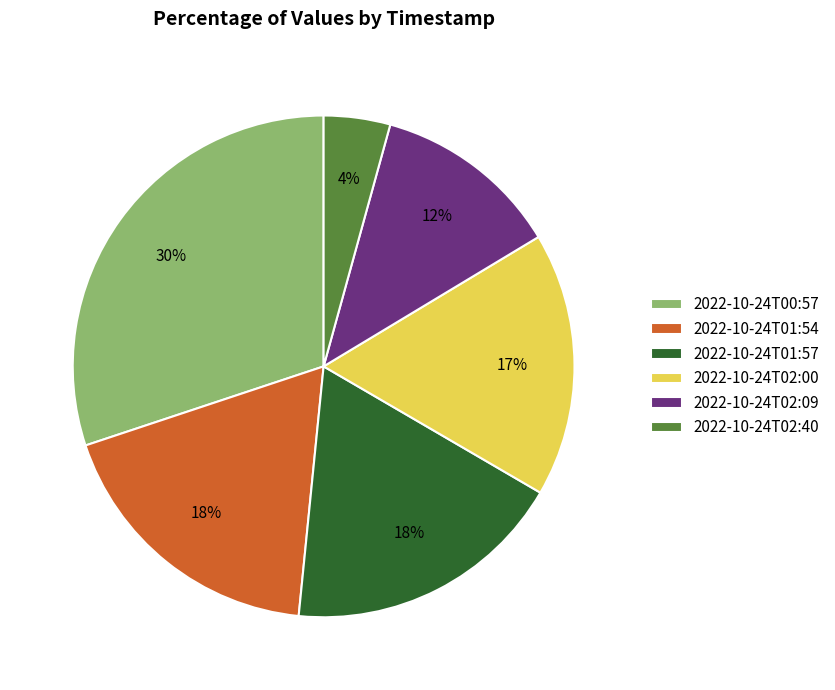

What is the largest slice in the pie chart?

2022-10-24T00:57